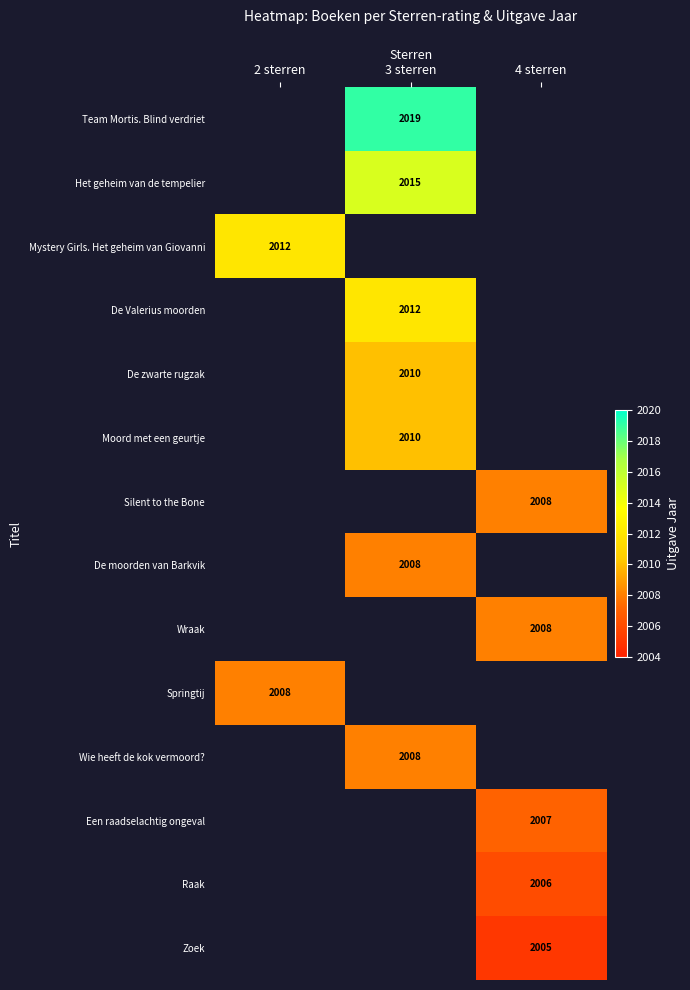

The value of De Valerius moorden at 3 sterren is 2012. True or false?

True